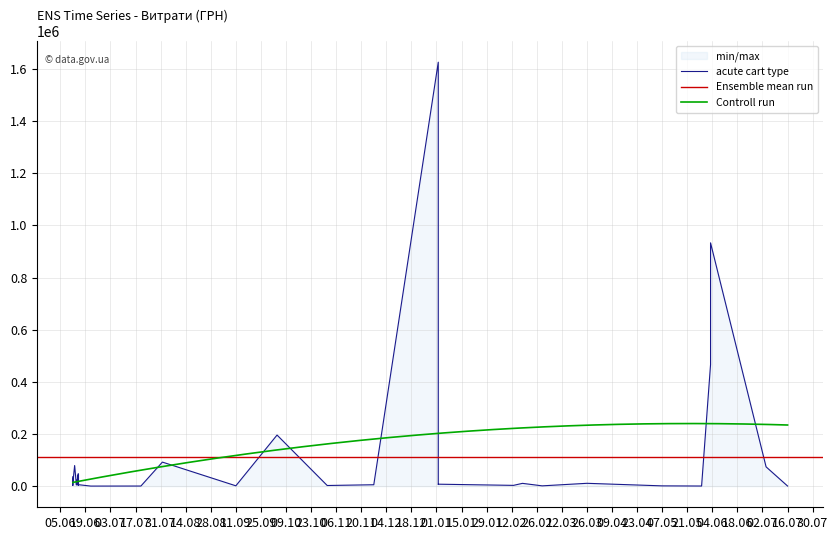

What is the highest value of the Controll run series?

240088.2